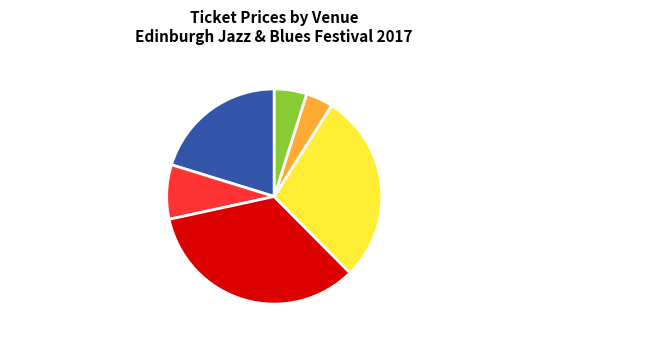

Does any single category account for the majority?

No